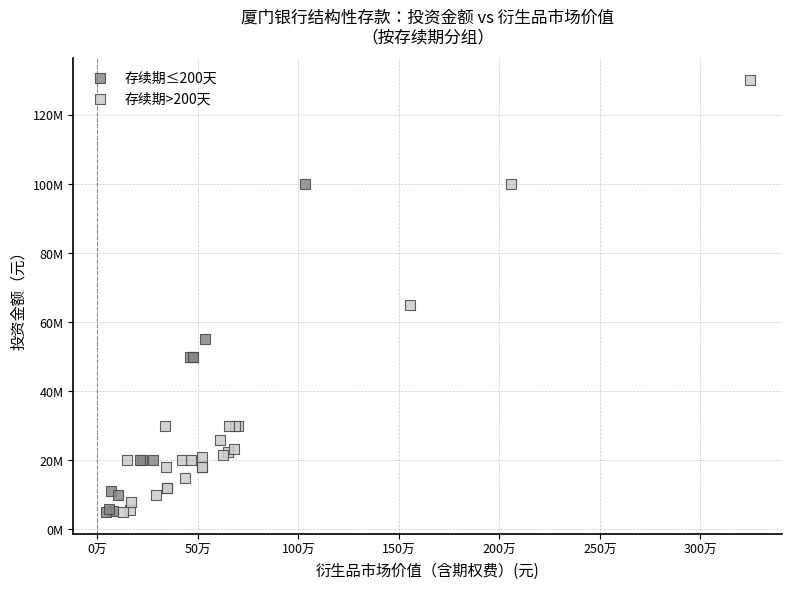

Which series reaches the maximum Y coordinate?

存续期>200天